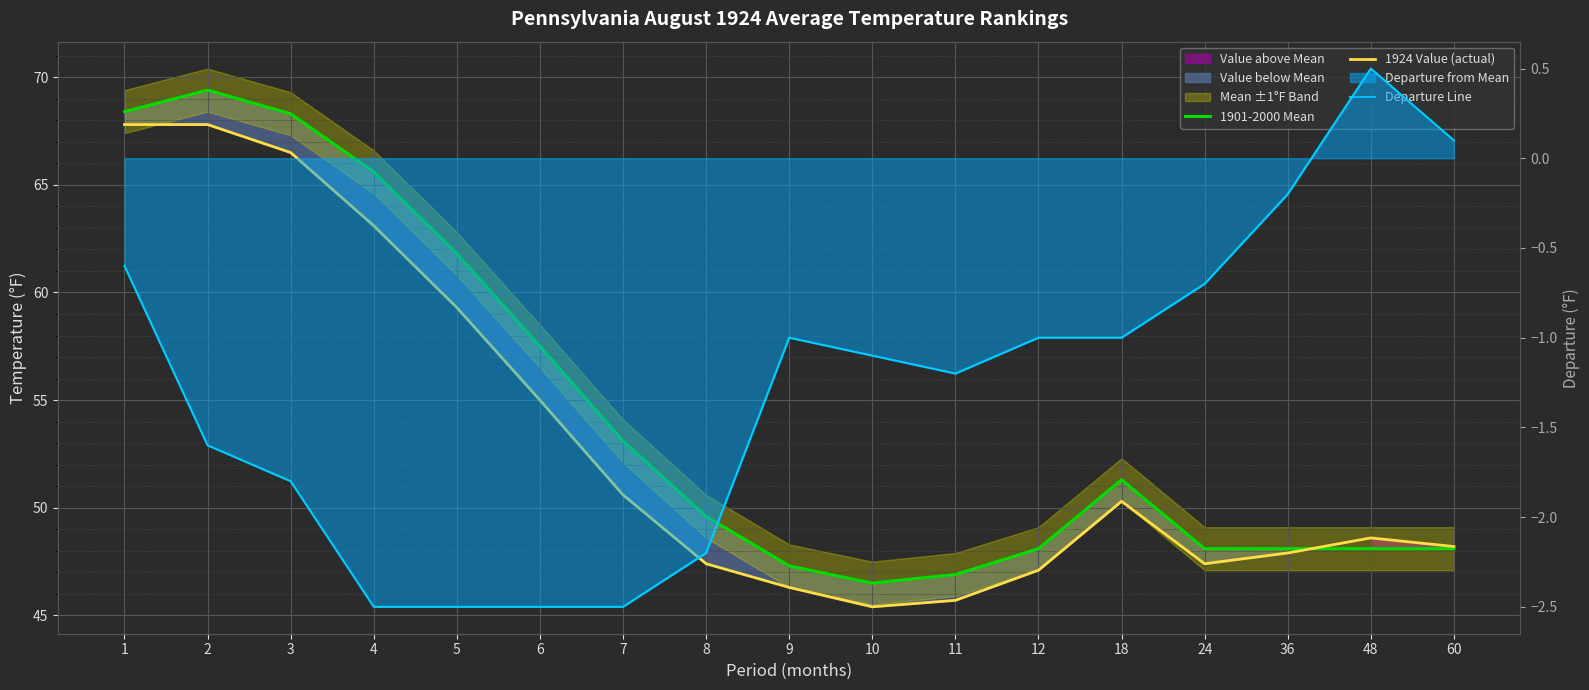

At which label does Departure Line first exceed -1?

1